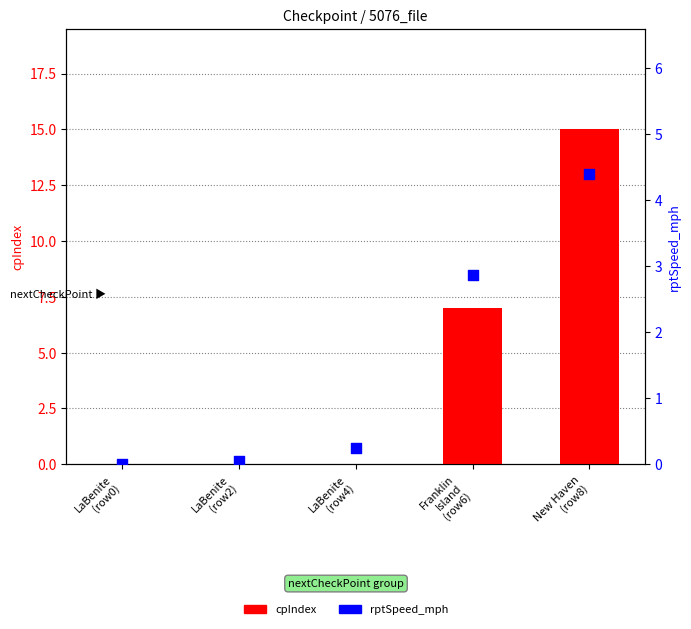

At which category is the sum across all series the highest?

New Haven
(row8)